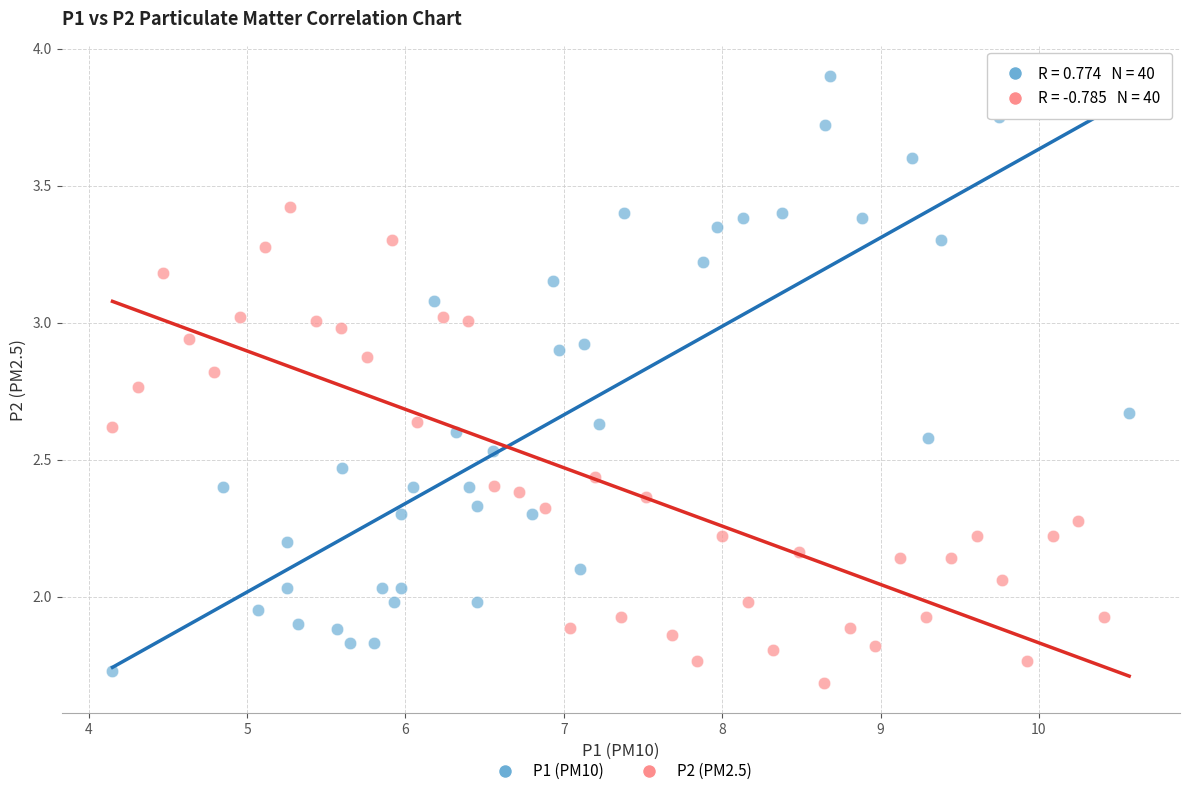

What are all the series names shown in the legend?

P1 (PM10), P2 (PM2.5)